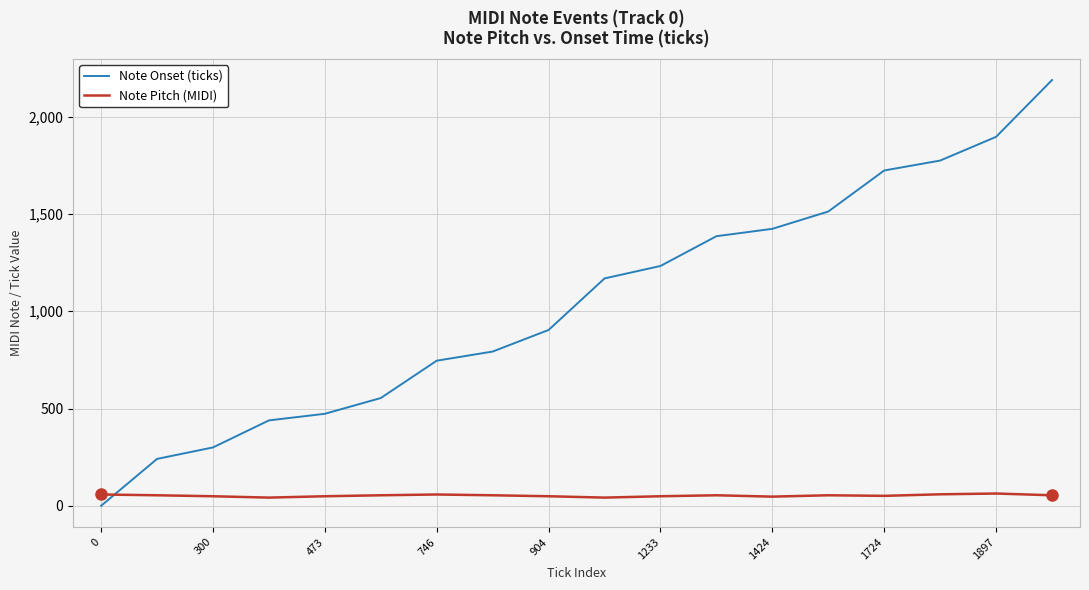

After their last crossing, which series has the higher values: Note Pitch (MIDI) or Note Onset (ticks)?

Note Onset (ticks)